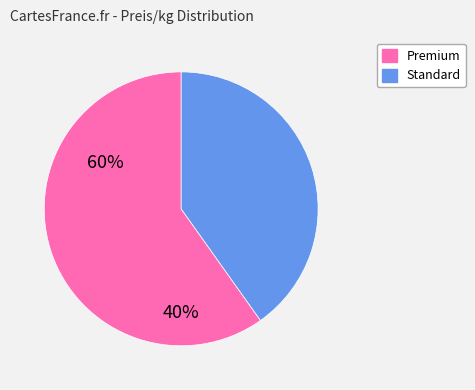

Does any single category account for the majority?

Yes